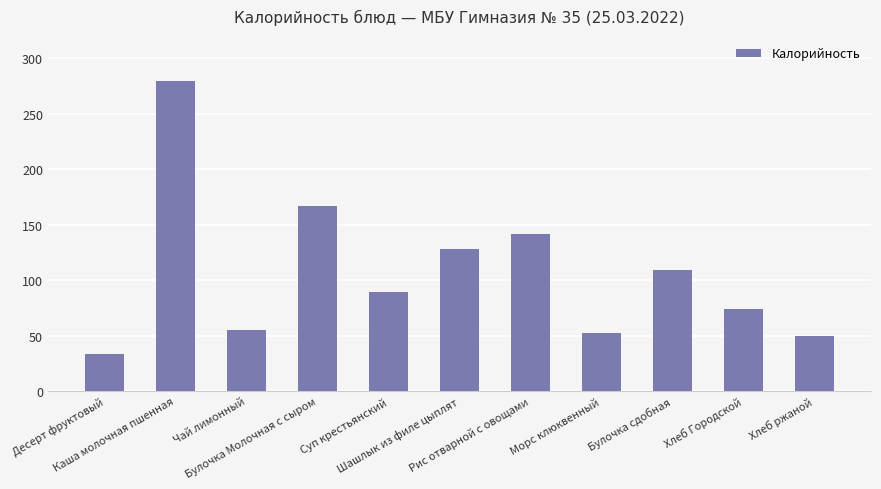

The value at Булочка сдобная is 108.9. True or false?

True